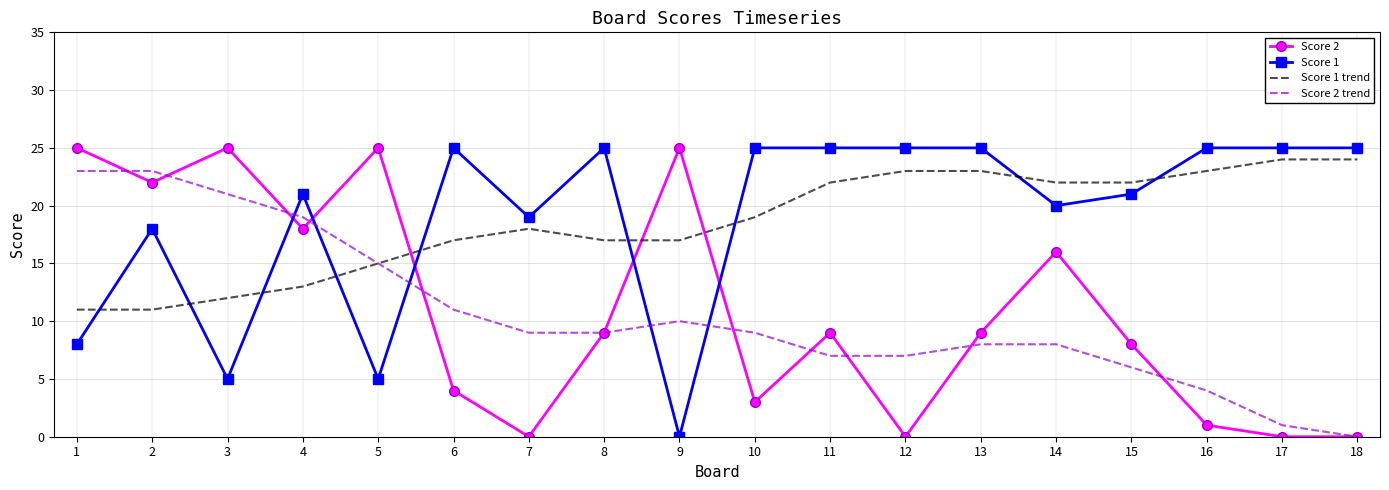

The value of Score 1 trend at 18 is 43. True or false?

False